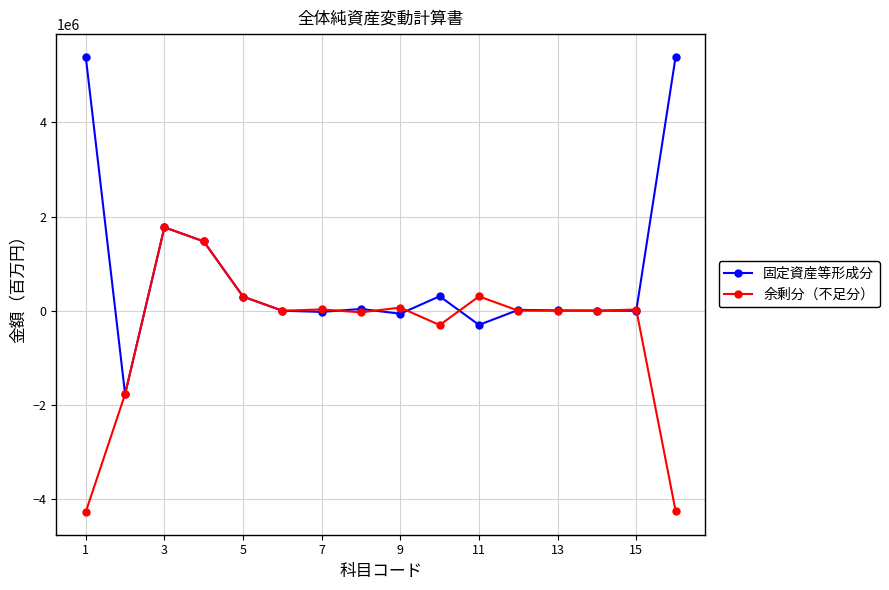

Which series has the largest total across all categories?

固定資産等形成分